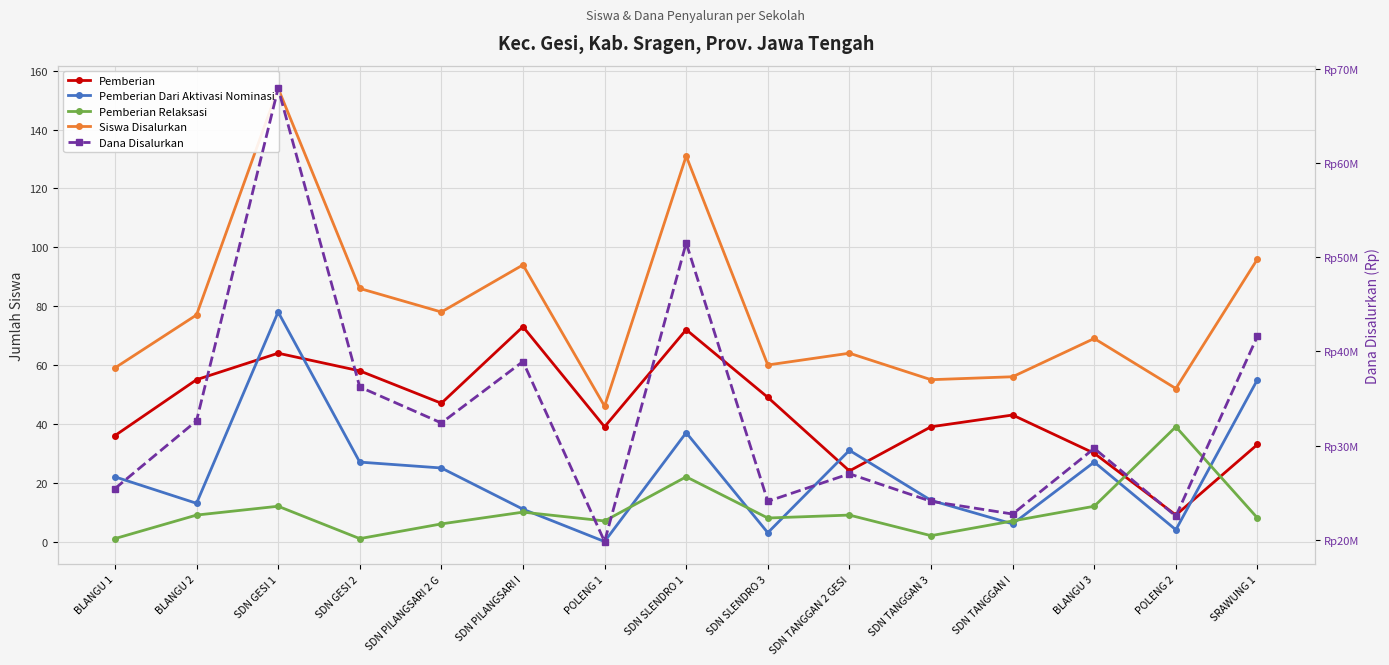

Reading right to left, transcribe all the data shown in this chart.

Pemberian: 33	9	30	43	39	24	49	72	39	73	47	58	64	55	36
Pemberian Dari Aktivasi Nominasi: 55	4	27	6	14	31	3	37	0	11	25	27	78	13	22
Pemberian Relaksasi: 8	39	12	7	2	9	8	22	7	10	6	1	12	9	1
Siswa Disalurkan: 96	52	69	56	55	64	60	131	46	94	78	86	154	77	59
Dana Disalurkan: 41625000	22500000	29700000	22725000	24075000	27000000	24075000	51525000	19800000	38925000	32400000	36225000	67950000	32625000	25425000